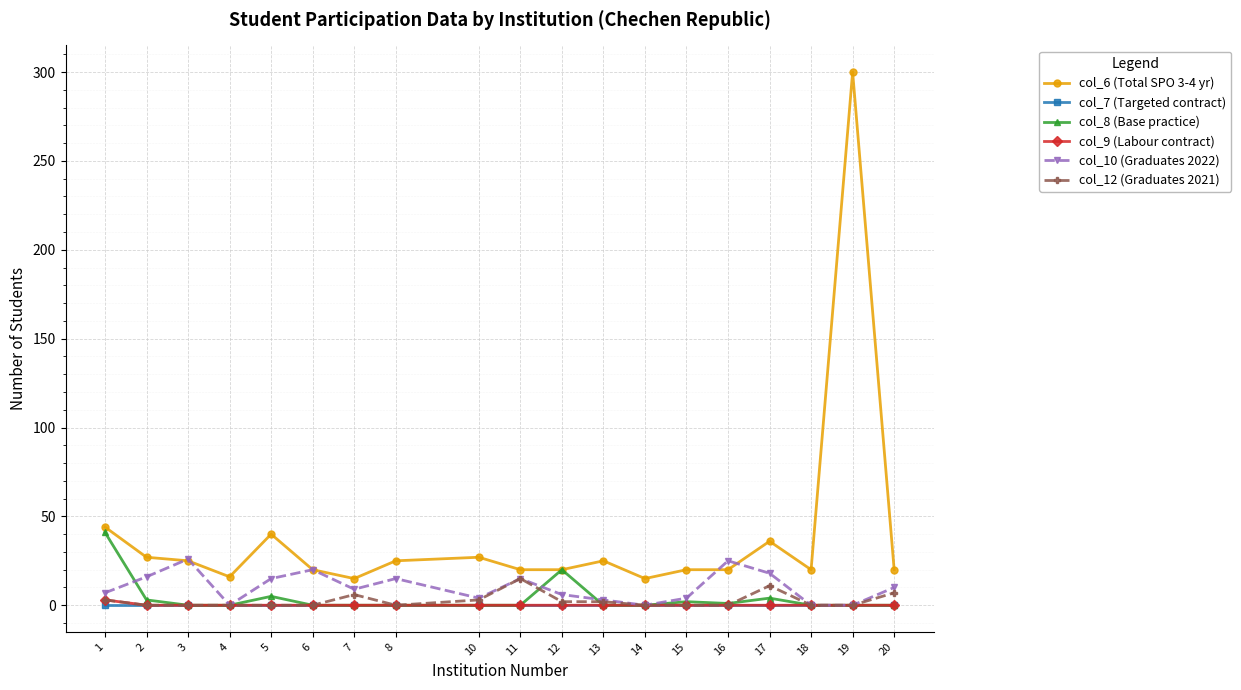

Between 1 and 18, which series saw the biggest shift?

col_8 (Base practice)